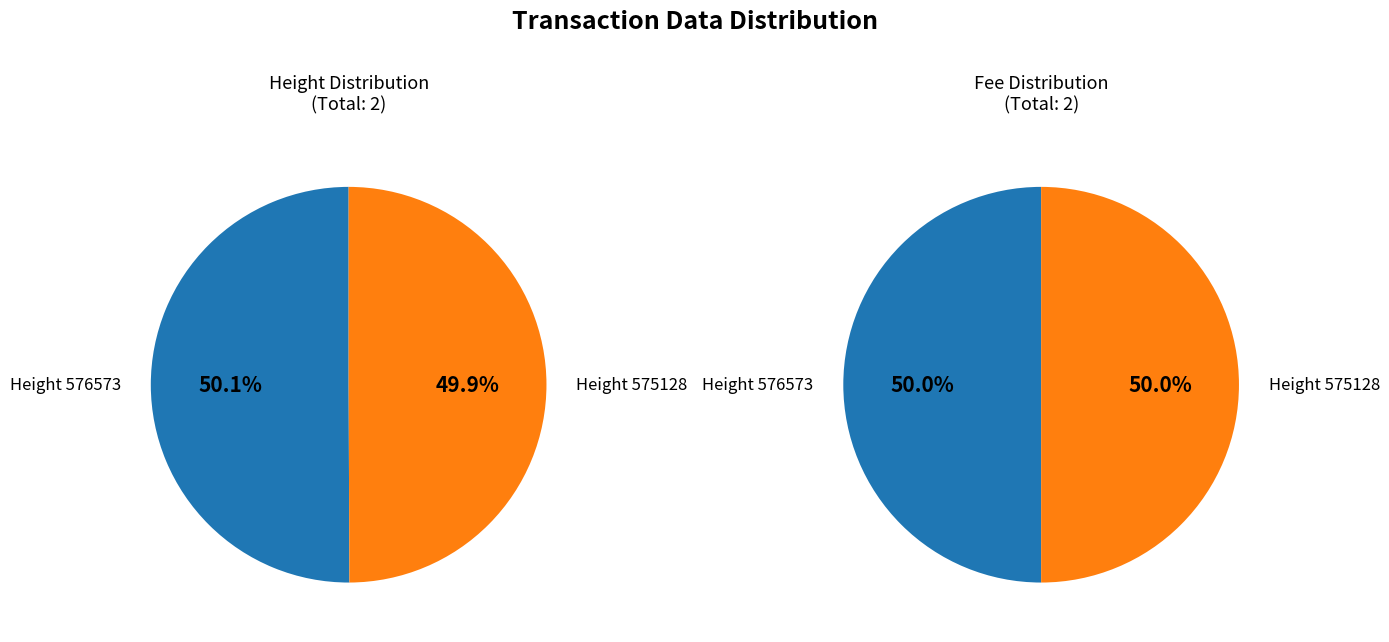

Which category has the biggest portion of the pie?

576573